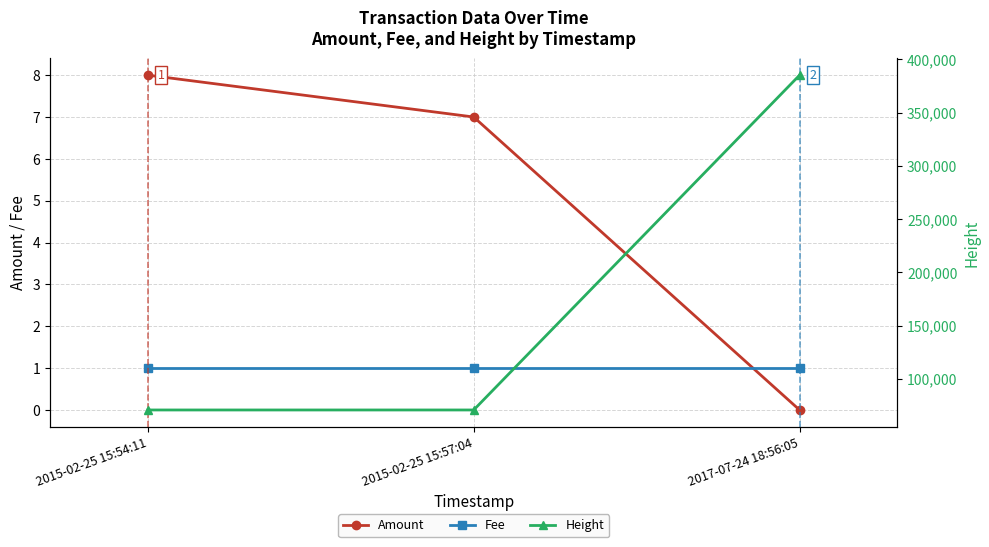

At which label does Fee reach its minimum?

2015-02-25 15:54:11